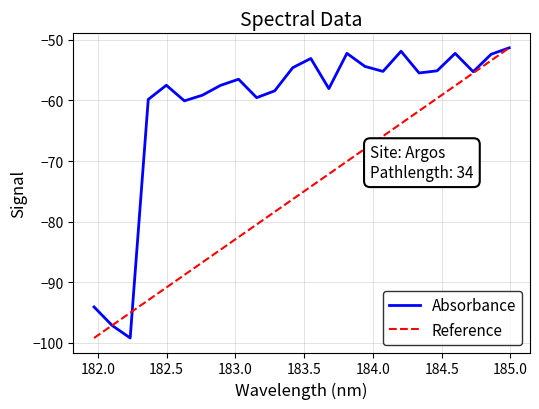

Which series has the largest total across all categories?

Absorbance